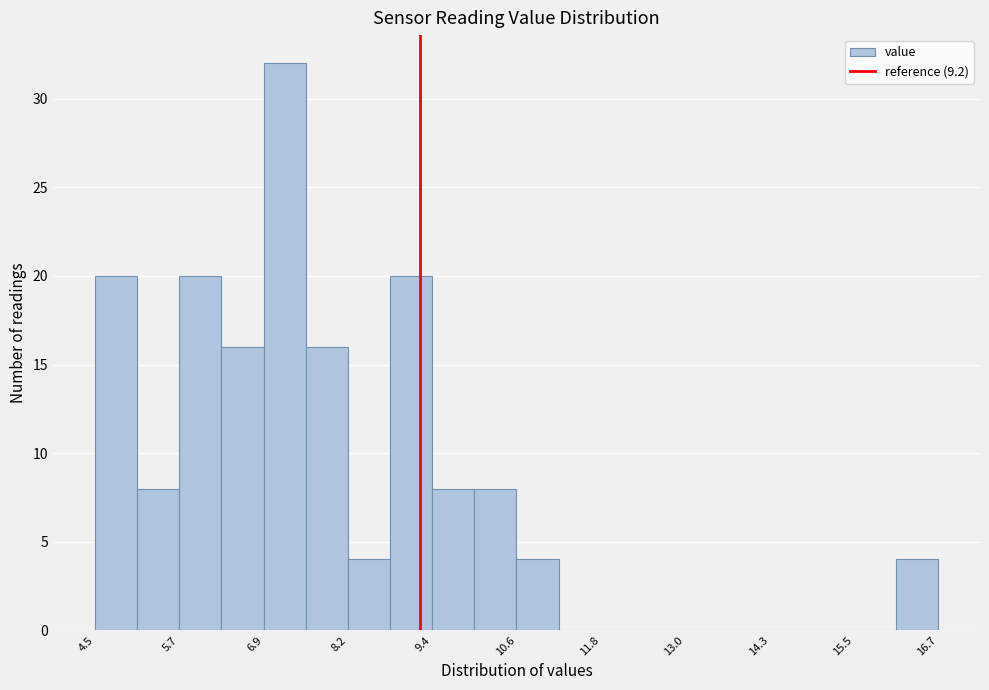

Read against the x-axis, roughly where is the centre of the tallest bar?

7.2